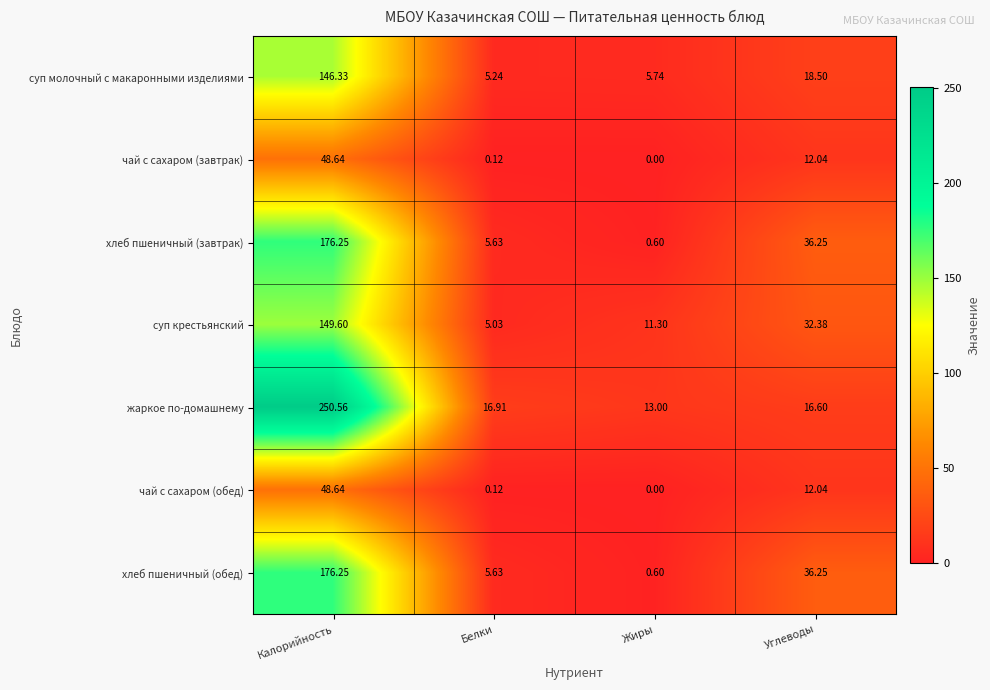

Which series changed the most between Калорийность and Углеводы?

жаркое по-домашнему